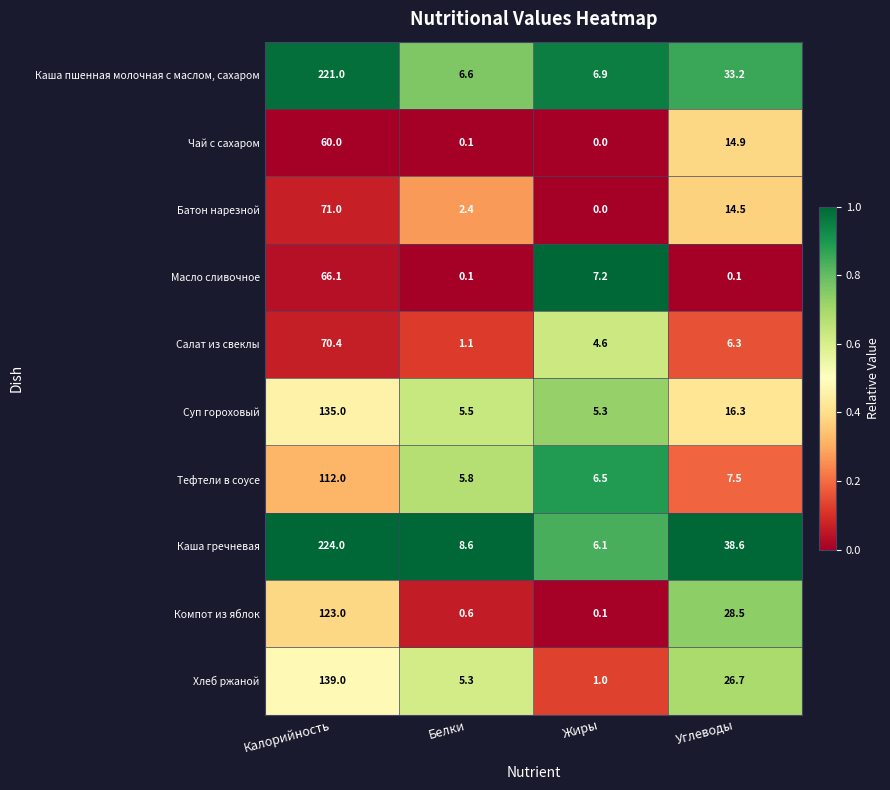

The value of Суп гороховый at Белки is 5.5. True or false?

True